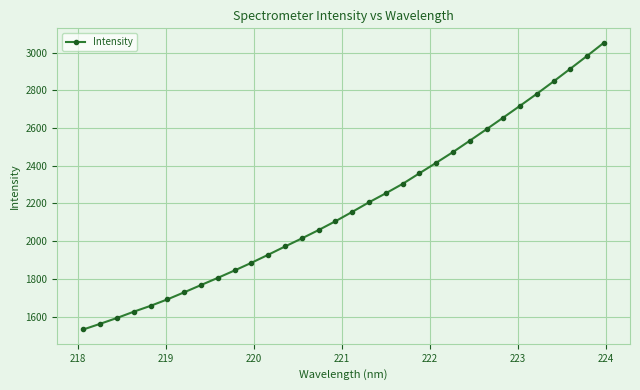

How many series are shown in this chart?

1